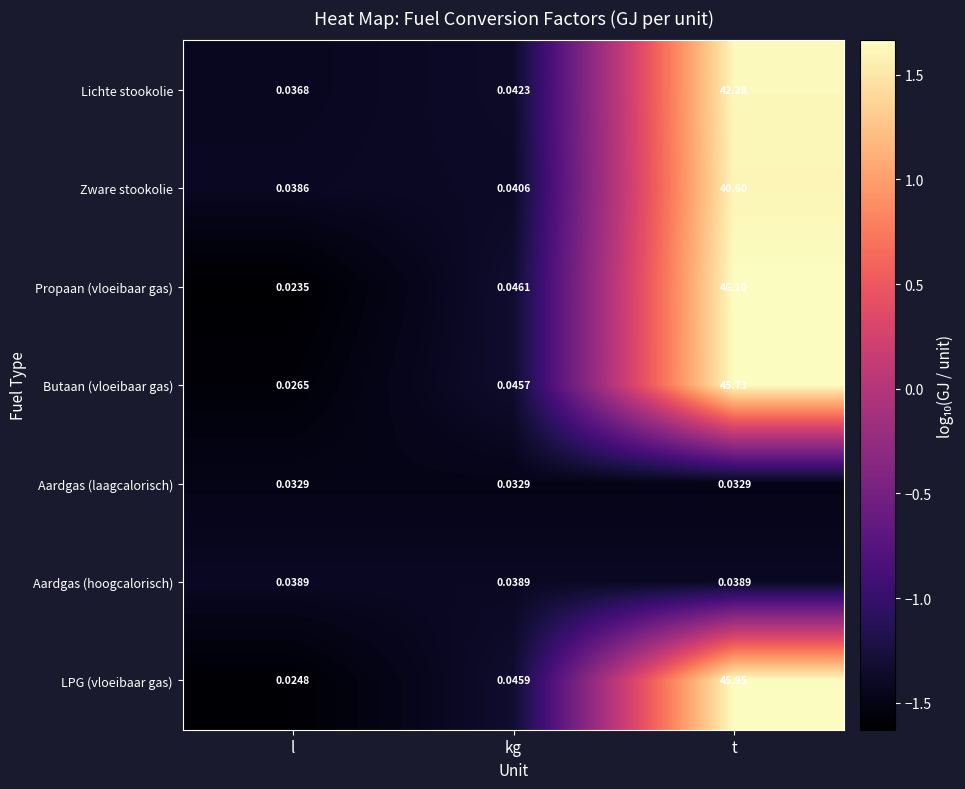

Count the number of categories in the chart.

3